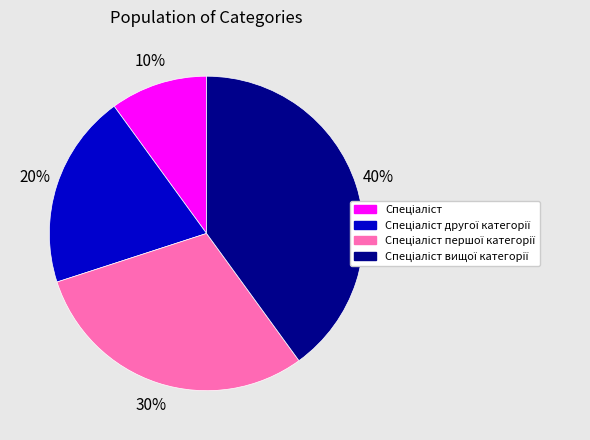

How many segments does this pie chart have?

4